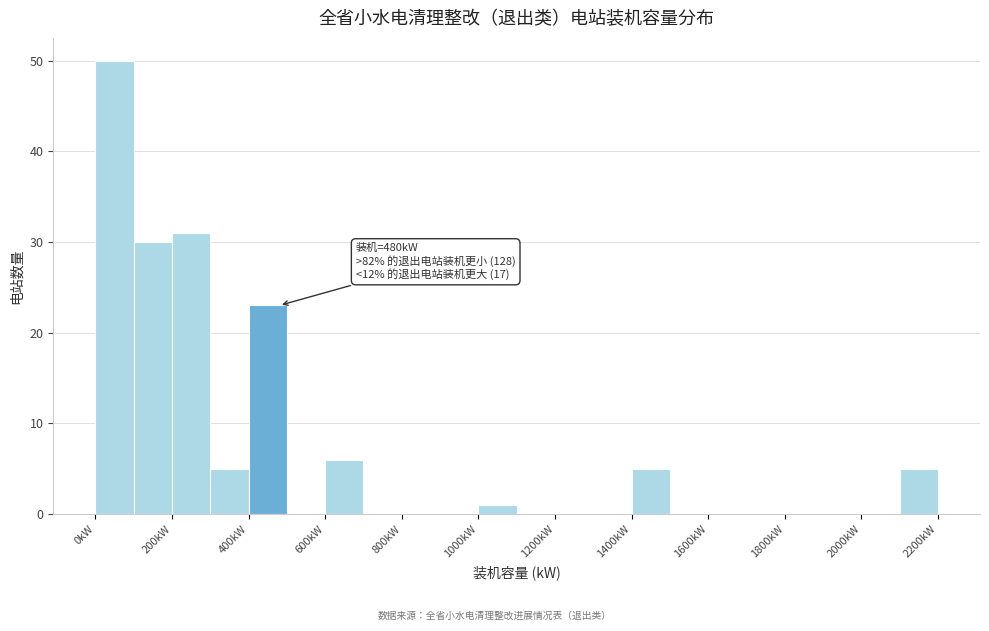

Over which range of the x-axis is the bar tallest?

0 to 100